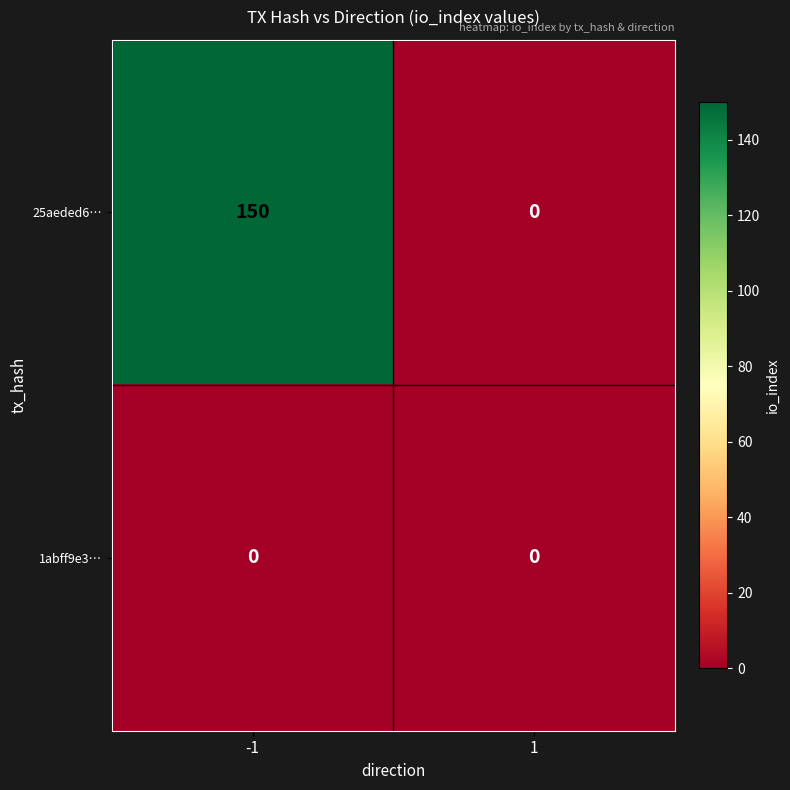

What is the maximum value shown in the chart?

150